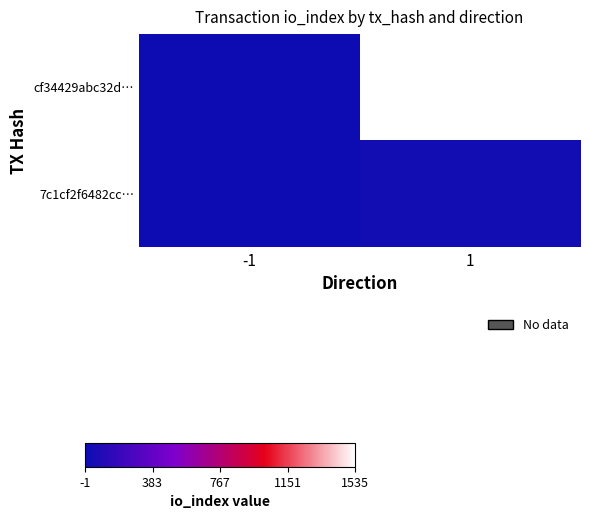

What is the difference between the highest and lowest values at 1?

1511